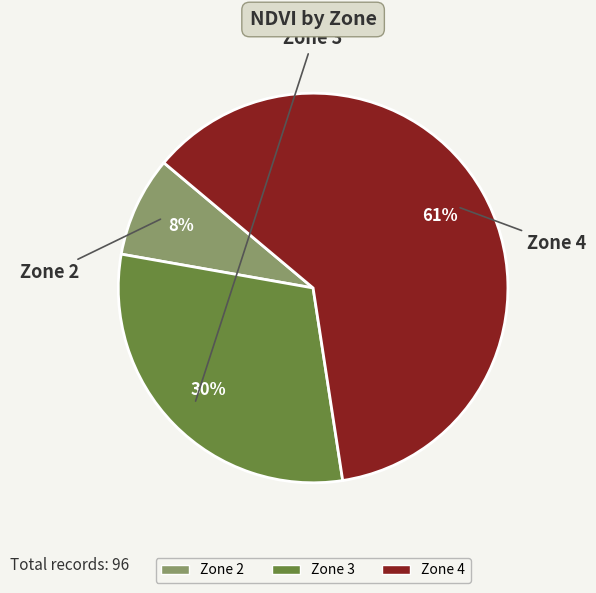

Combined, do Zone 3 and Zone 2 account for over 50%?

No